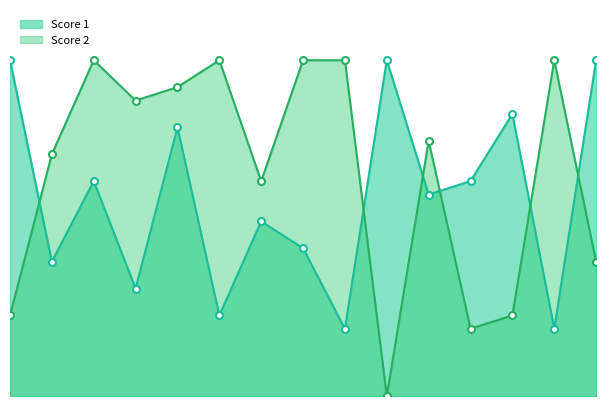

After their last crossing, which series has the higher values: Score 2 or Score 1?

Score 1